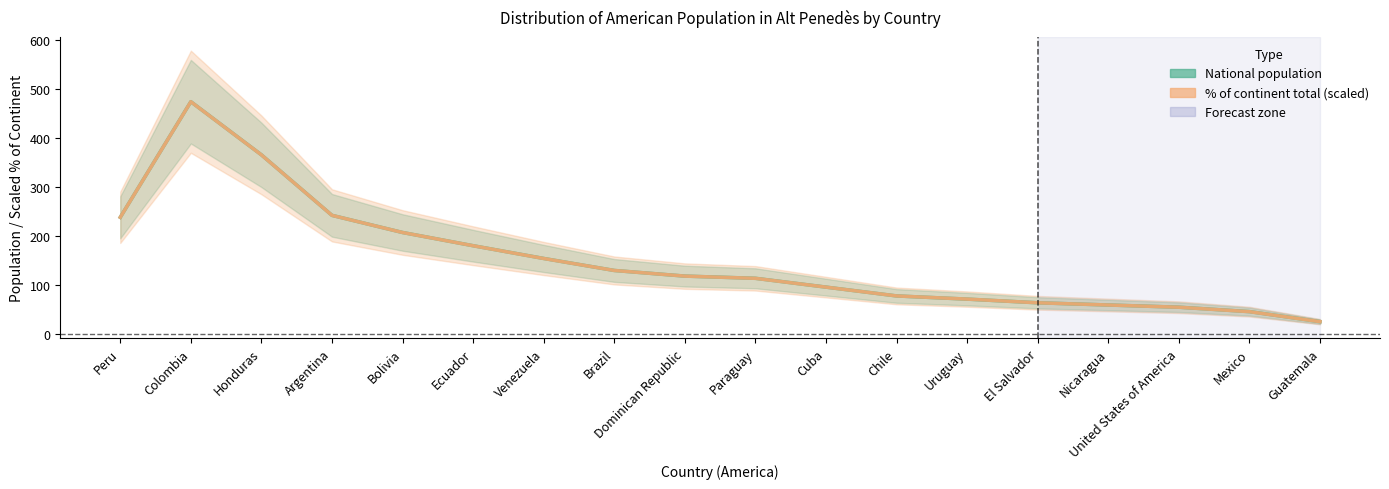

What is the sum of the National population values at Uruguay and Nicaragua?

130.0